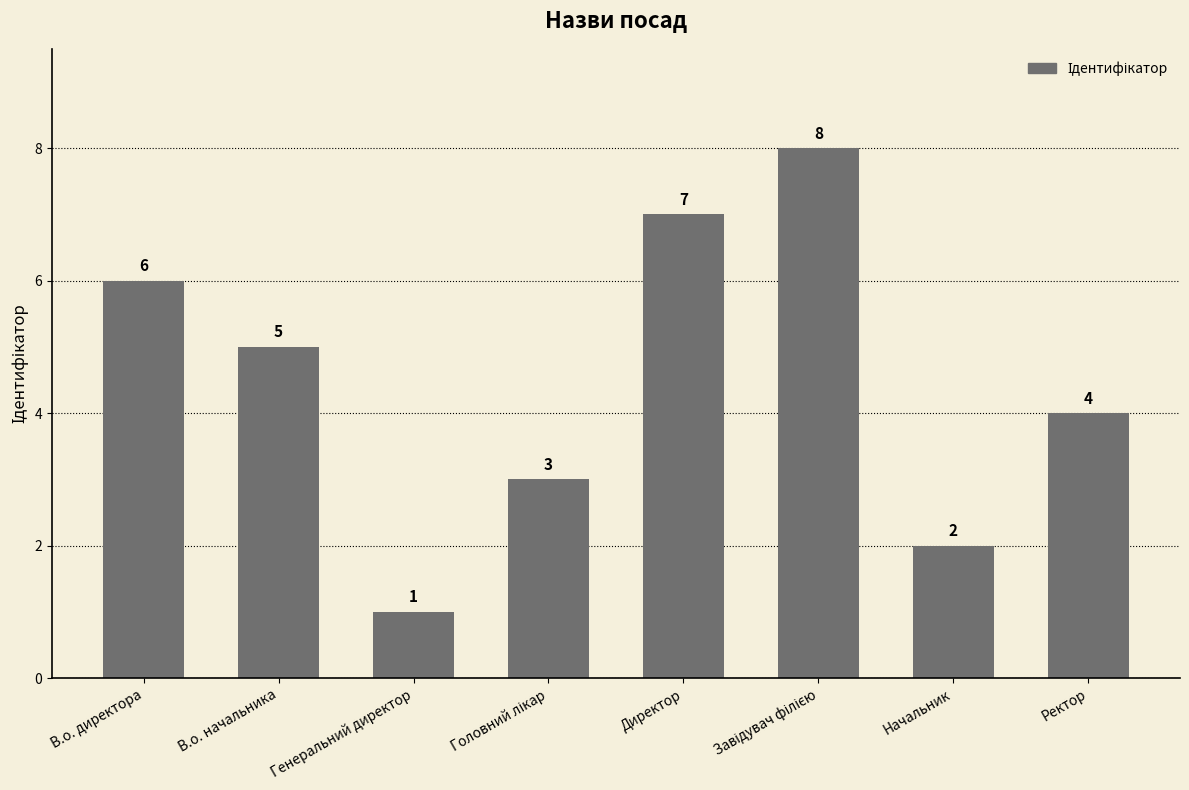

Reading left to right, extract all data points from this chart.

6	5	1	3	7	8	2	4